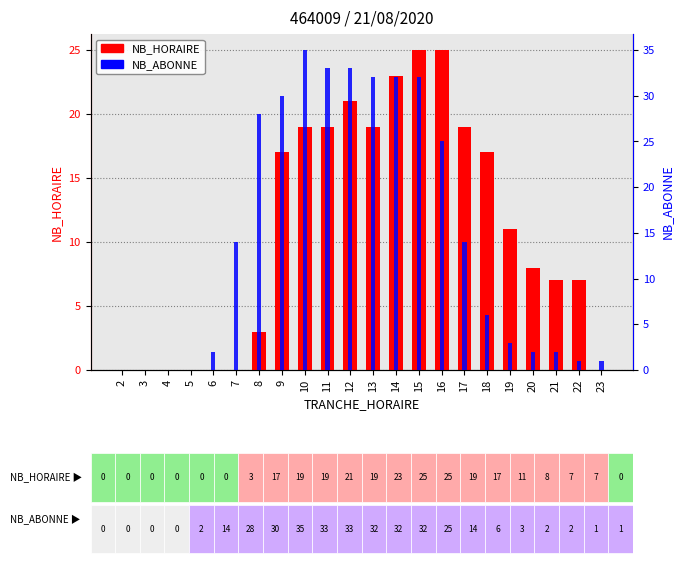

What is the spread (max minus min) of values at 15?

7